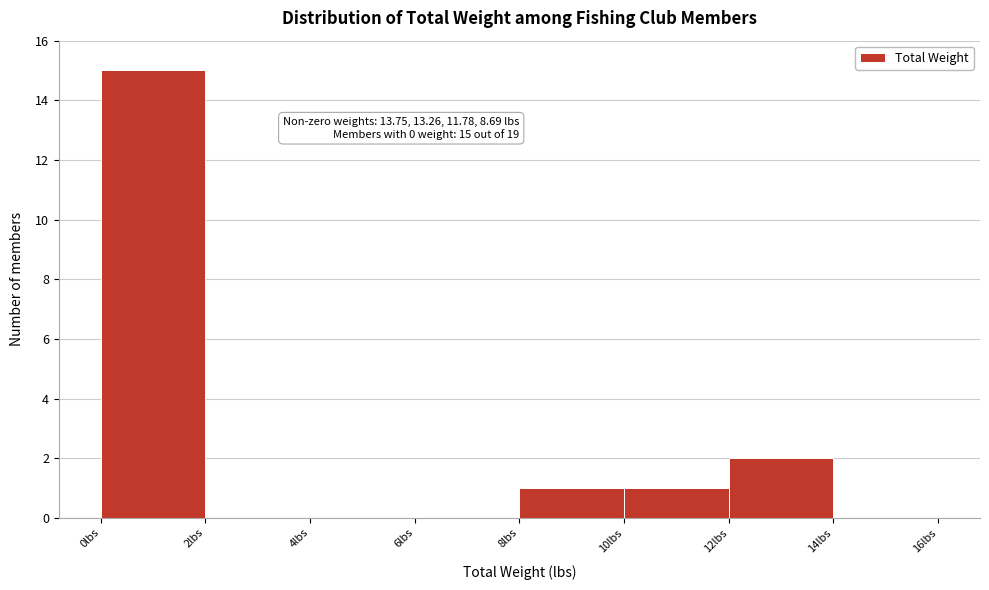

Over which range of the x-axis is the bar tallest?

0 to 2